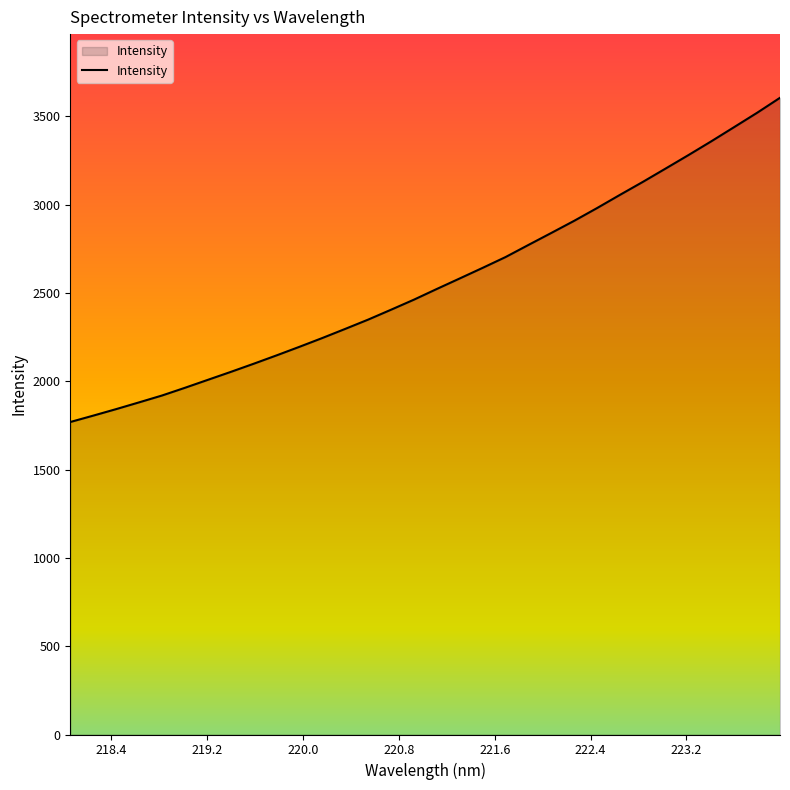

What is the difference between the second highest and second lowest values?

1714.5